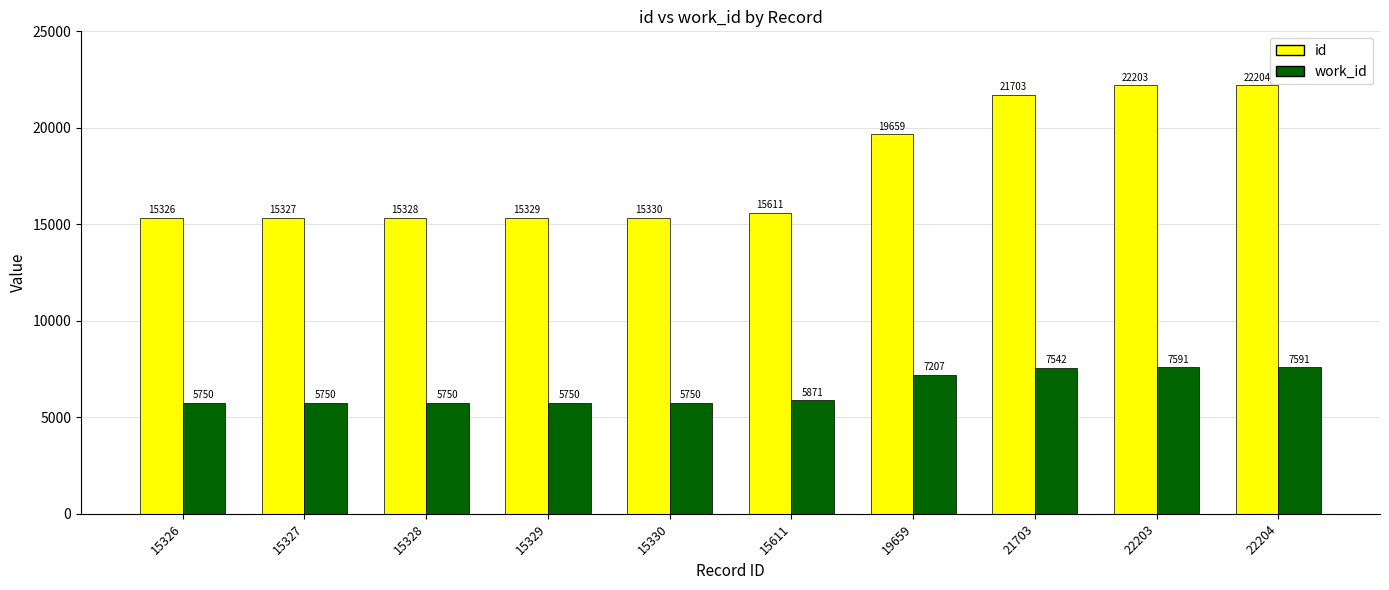

What is the sum of the id values at 15611 and 15327?

30938